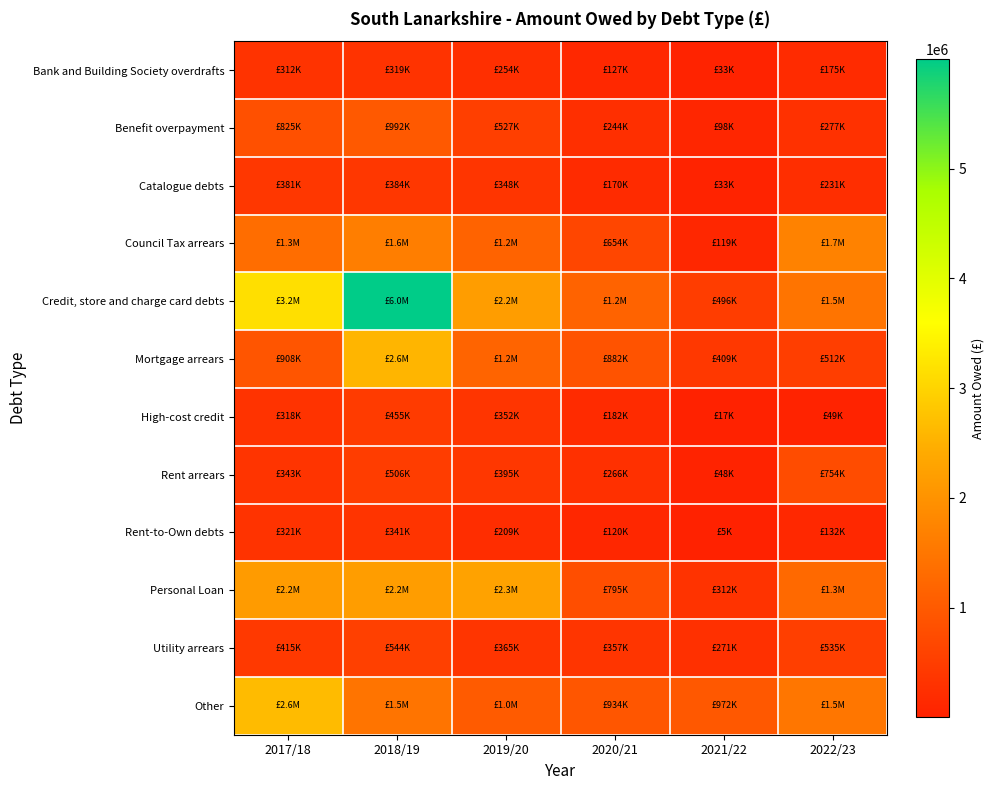

What is the difference between the highest and lowest values at 2019/20?

2063625.0